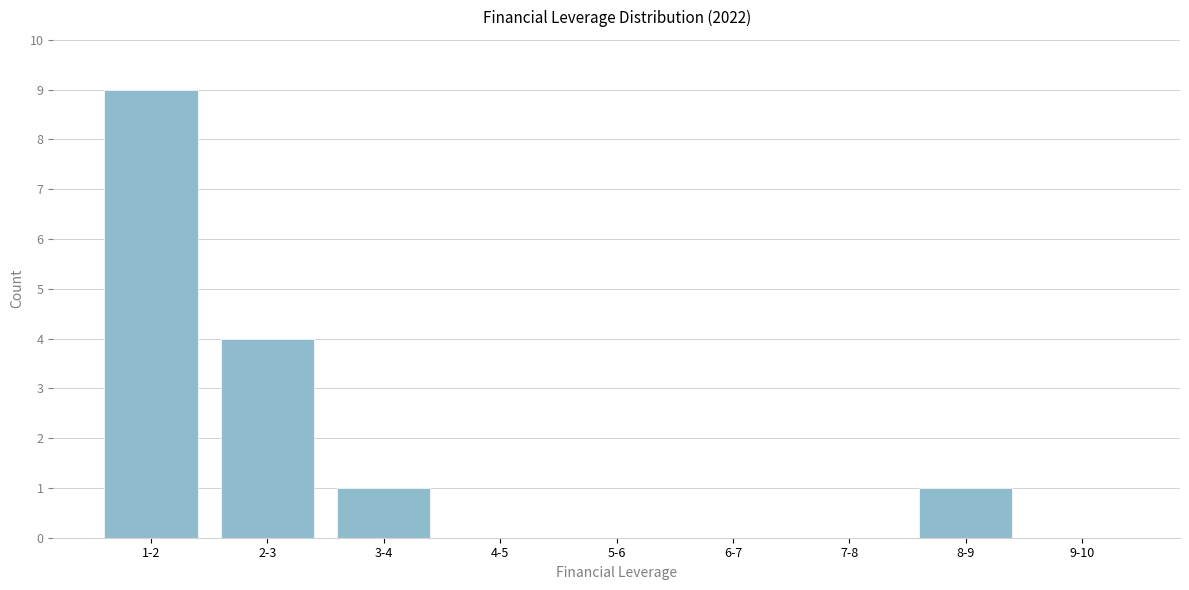

Reading left to right, extract all data points from this chart.

1-2=9	2-3=4	3-4=1	4-5=0	5-6=0	6-7=0	7-8=0	8-9=1	9-10=0